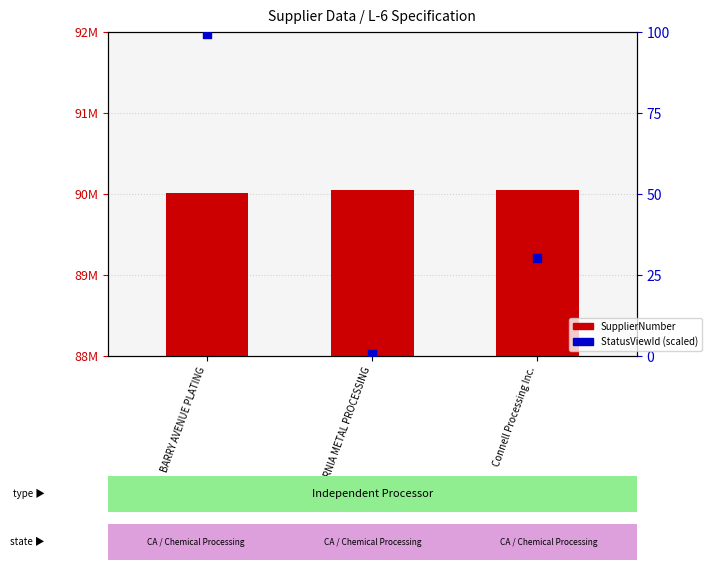

What are all the series names shown in the legend?

SupplierNumber, StatusViewId (scaled)